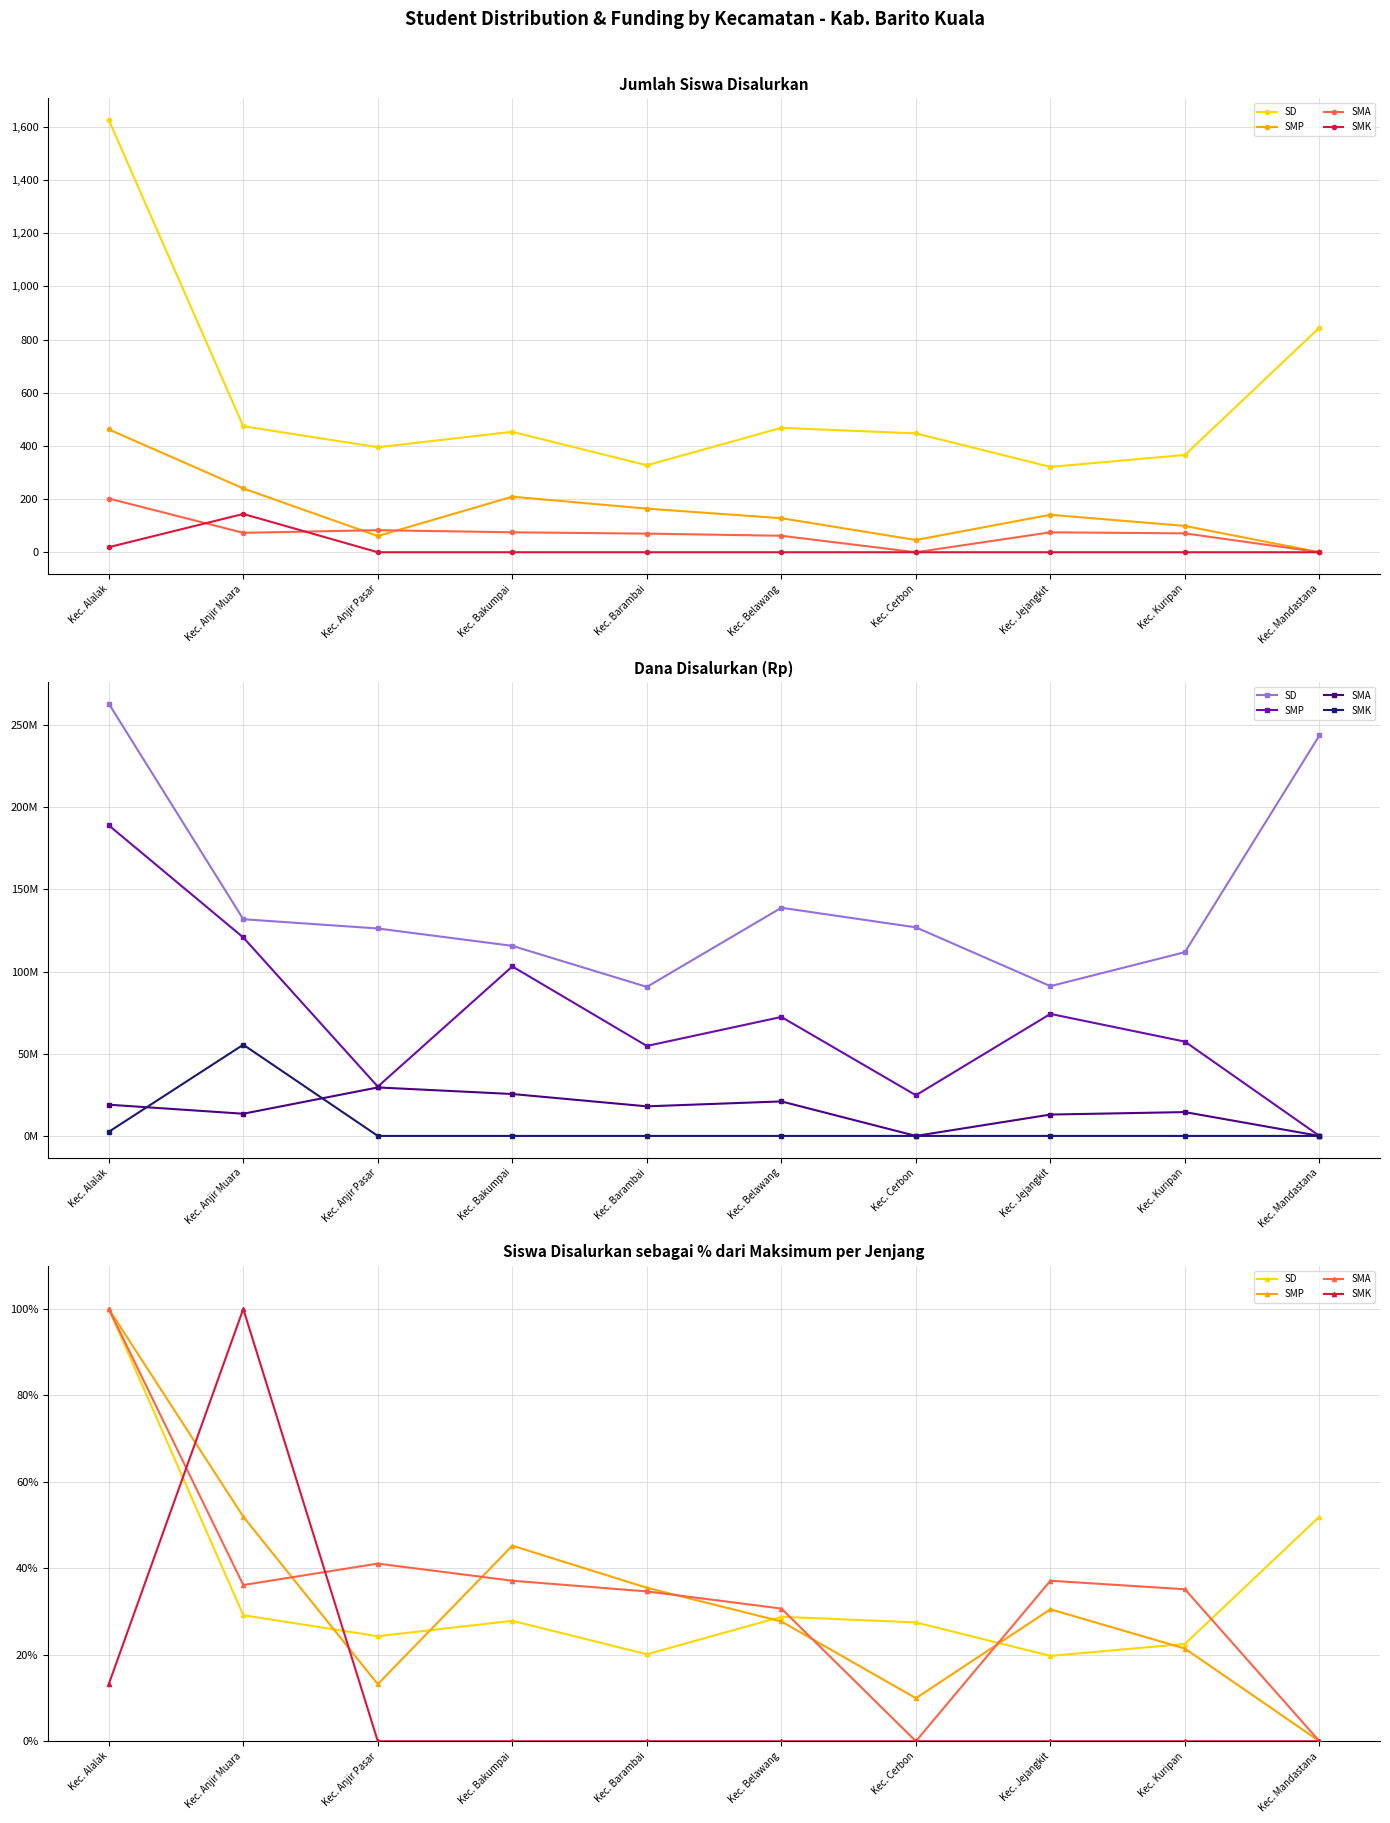

Reading left to right, extract all data points from this chart.

SD: Kec. Alalak=100.0	Kec. Anjir Muara=29.2	Kec. Anjir Pasar=24.3	Kec. Bakumpai=27.9	Kec. Barambai=20.1	Kec. Belawang=28.8	Kec. Cerbon=27.5	Kec. Jejangkit=19.7	Kec. Kuripan=22.5	Kec. Mandastana=52.0
SMP: Kec. Alalak=100.0	Kec. Anjir Muara=51.9	Kec. Anjir Pasar=13.2	Kec. Bakumpai=45.2	Kec. Barambai=35.5	Kec. Belawang=27.7	Kec. Cerbon=10.0	Kec. Jejangkit=30.5	Kec. Kuripan=21.4	Kec. Mandastana=0.0
SMA: Kec. Alalak=100.0	Kec. Anjir Muara=36.1	Kec. Anjir Pasar=41.1	Kec. Bakumpai=37.1	Kec. Barambai=34.7	Kec. Belawang=30.7	Kec. Cerbon=0.0	Kec. Jejangkit=37.1	Kec. Kuripan=35.1	Kec. Mandastana=0.0
SMK: Kec. Alalak=13.2	Kec. Anjir Muara=100.0	Kec. Anjir Pasar=0.0	Kec. Bakumpai=0.0	Kec. Barambai=0.0	Kec. Belawang=0.0	Kec. Cerbon=0.0	Kec. Jejangkit=0.0	Kec. Kuripan=0.0	Kec. Mandastana=0.0